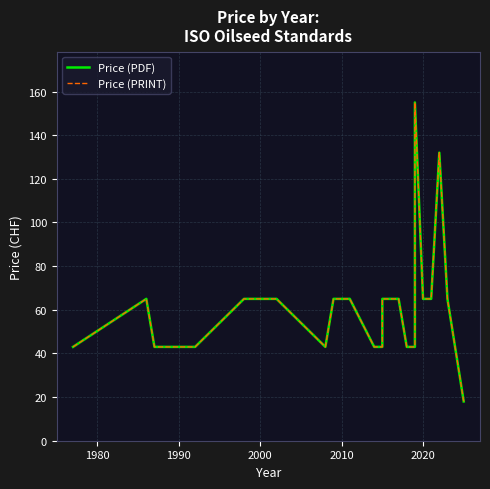

Which series has the largest range (max minus min)?

Price (PDF)